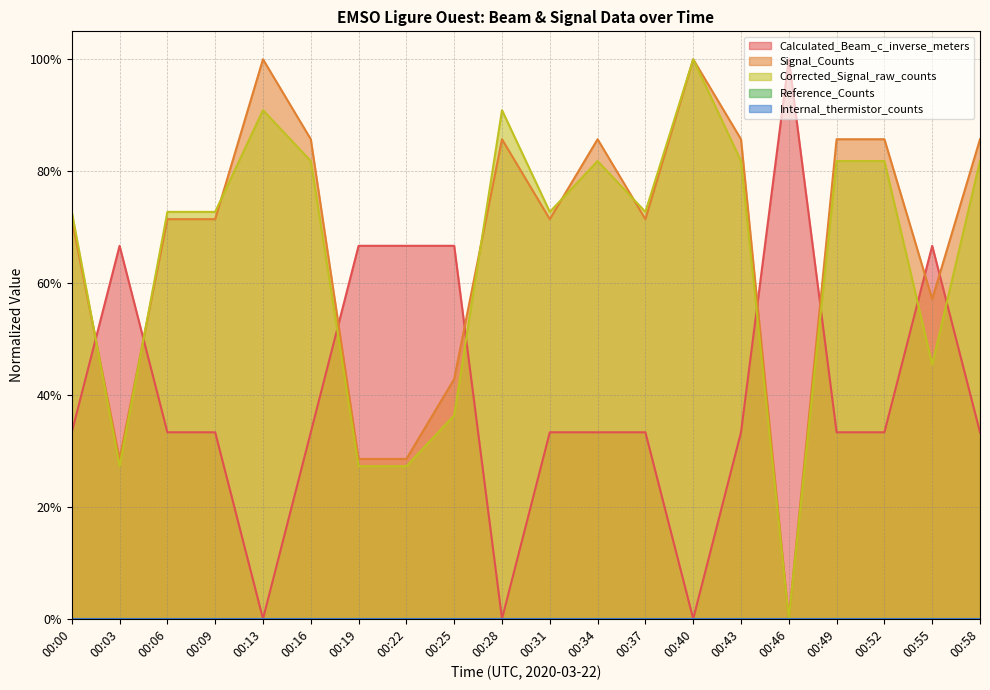

What is the average value of the Corrected_Signal_raw_counts series?

0.7